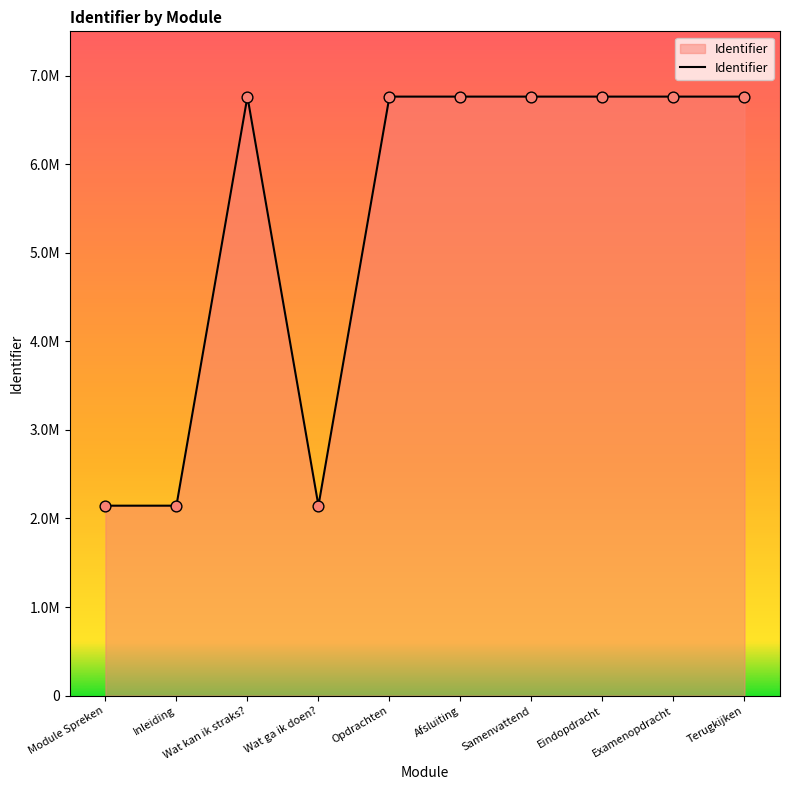

Between Wat ga ik doen? and Eindopdracht, which is larger?

Eindopdracht